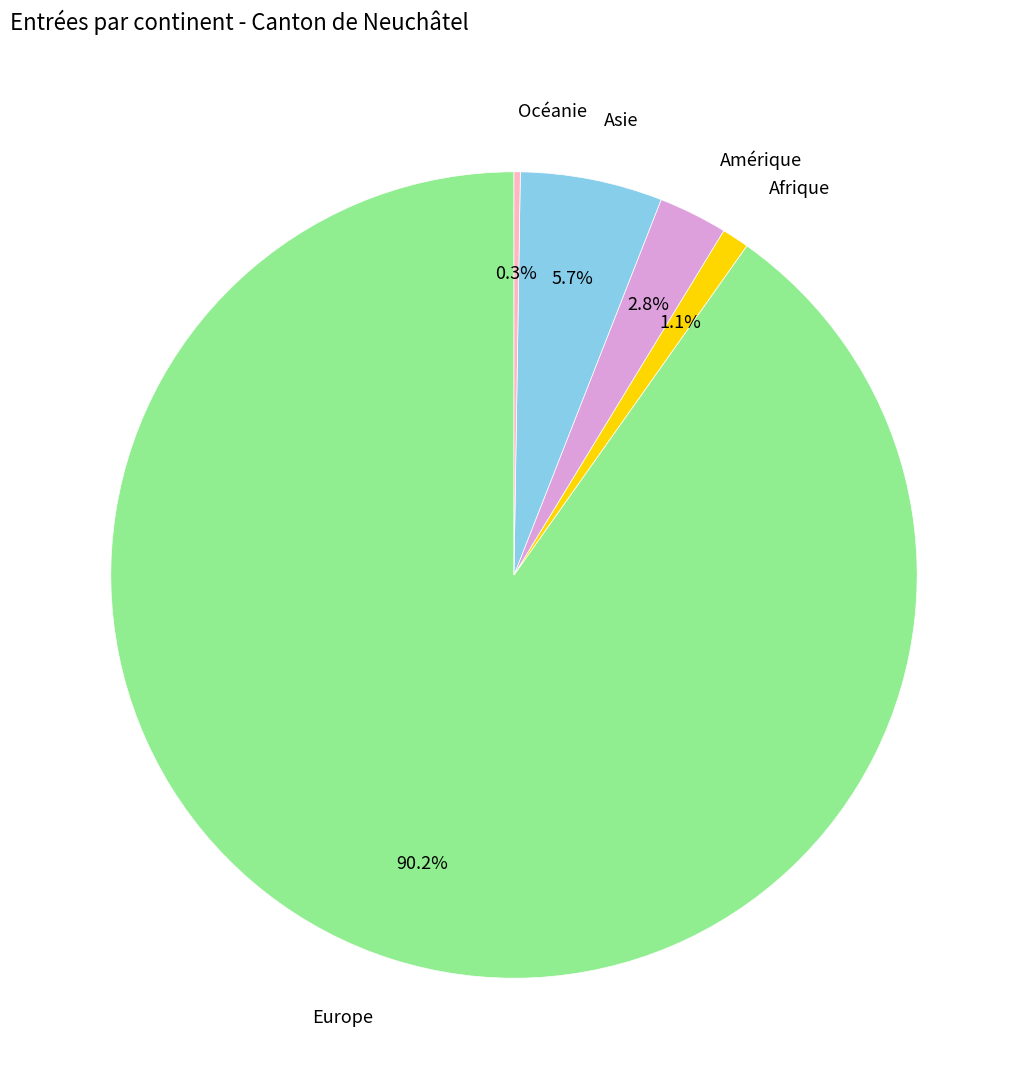

Combined, what portion of the pie is Afrique and Asie?

6.8%